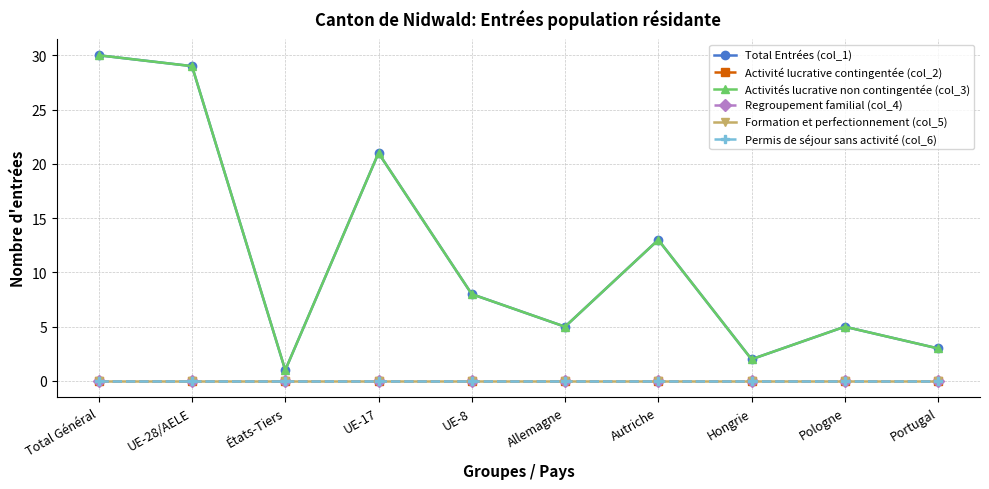

At which category does Total Entrées (col_1) reach its first local valley?

États-Tiers